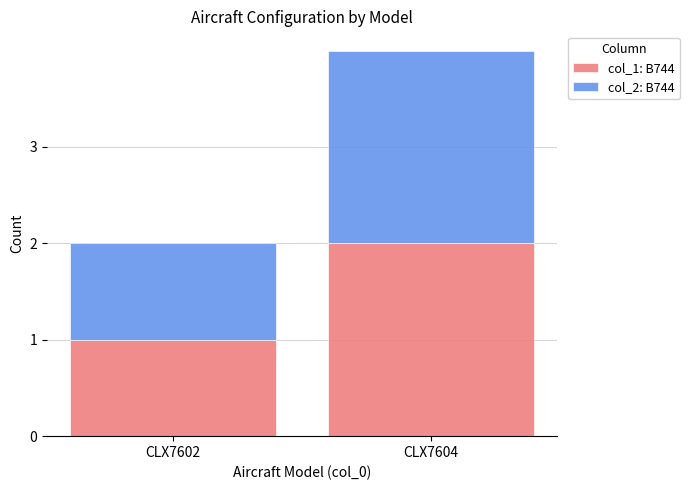

At which label does col_1: B744 reach its peak?

CLX7604